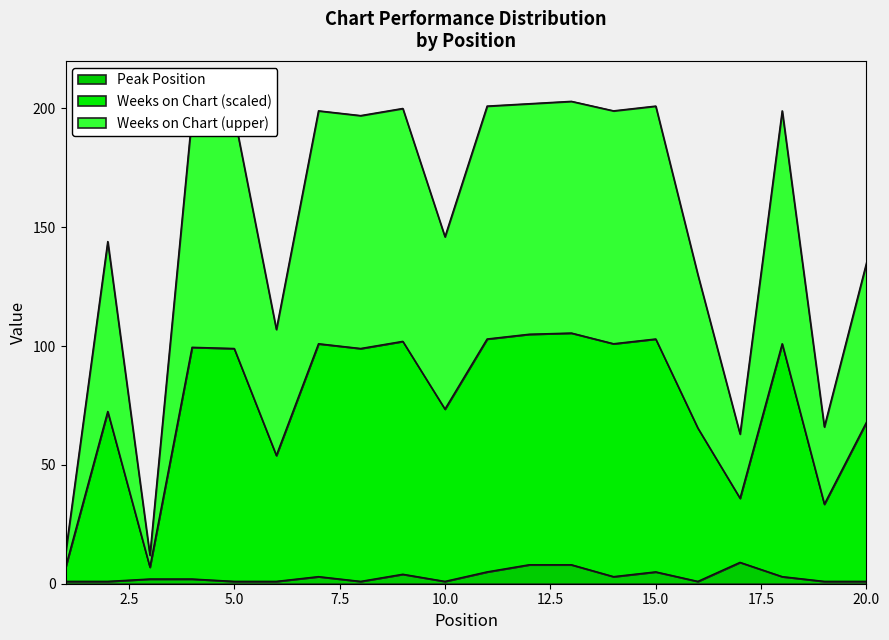

What is the value of the Weeks on Chart point at the 14th from the left?

199